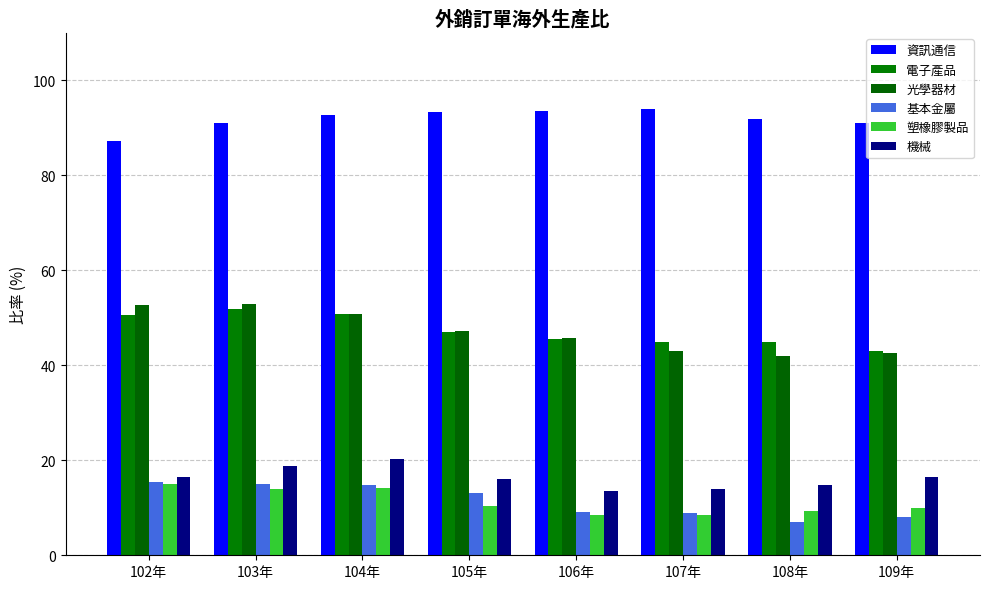

At how many categories does at least one series exceed 50?

8